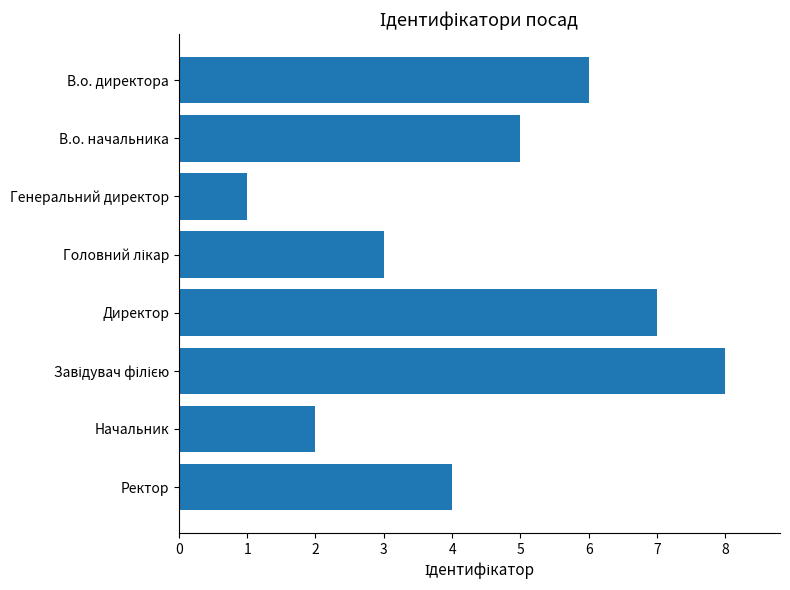

What is the difference between the maximum and minimum values?

7